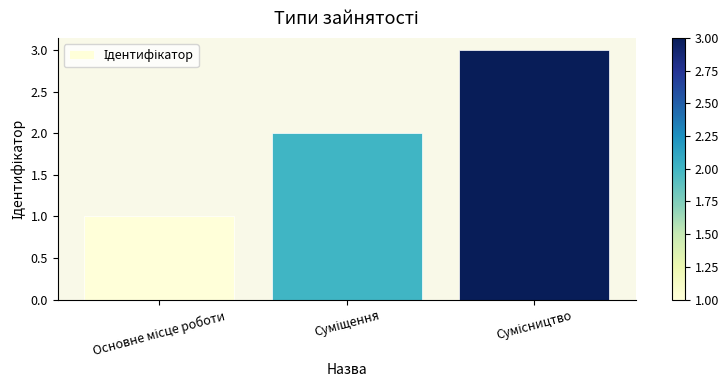

What is the sum of all values?

6